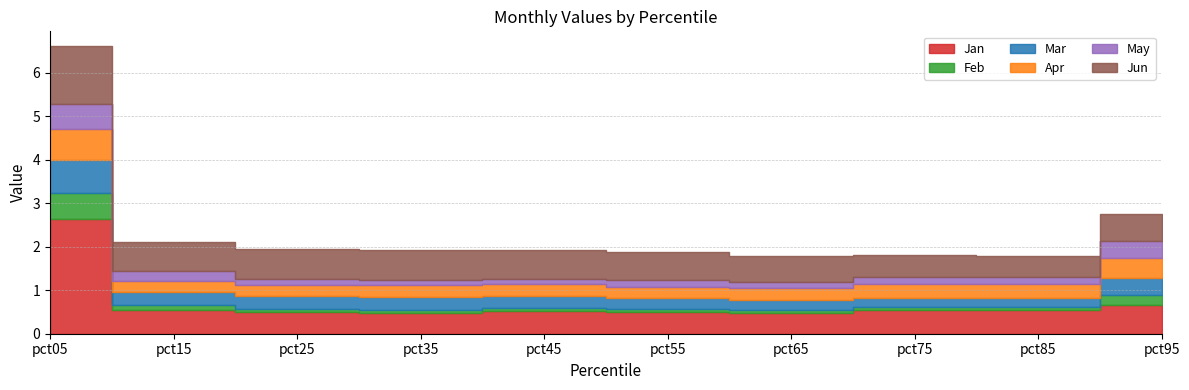

Between pct35 and pct55, which is larger?

pct55